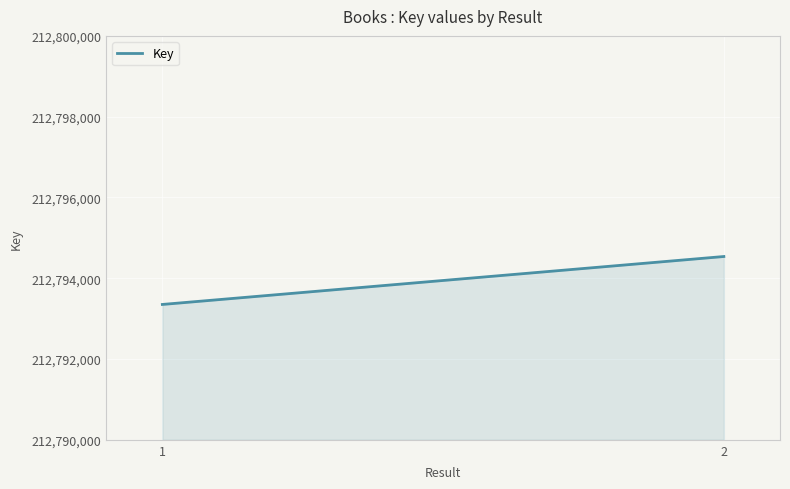

What is the difference between the maximum and minimum values?

1187.0